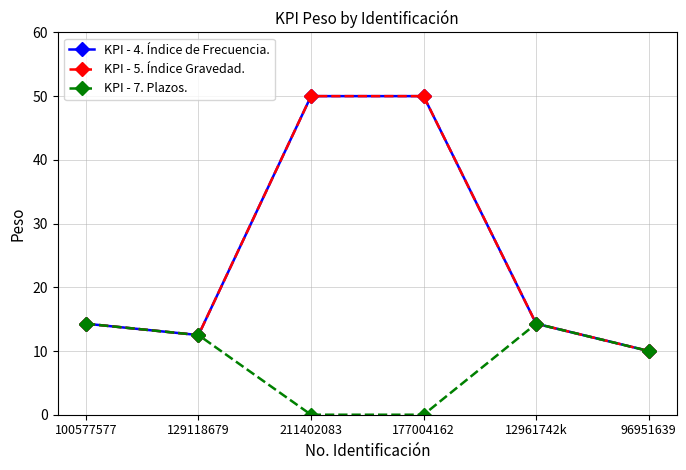

True or false: KPI - 7. Plazos. and KPI - 4. Índice de Frecuencia. intersect in this chart.

False